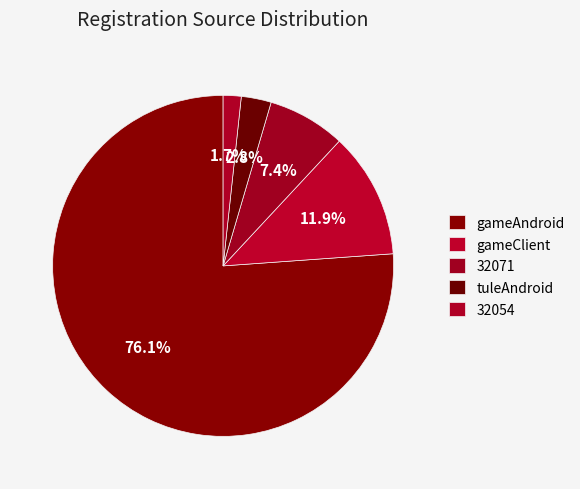

Does 32054 represent more than half of the total?

No